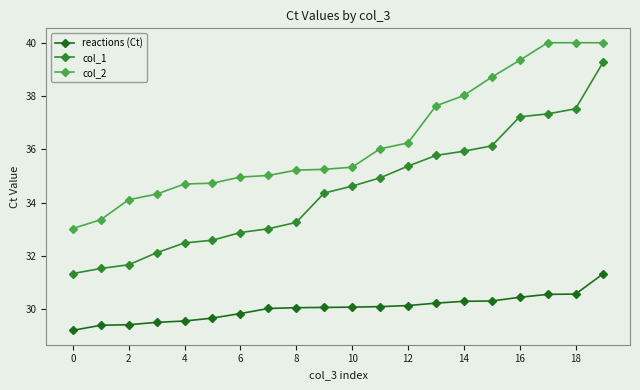

True or false: reactions (Ct) and col_1 intersect in this chart.

False